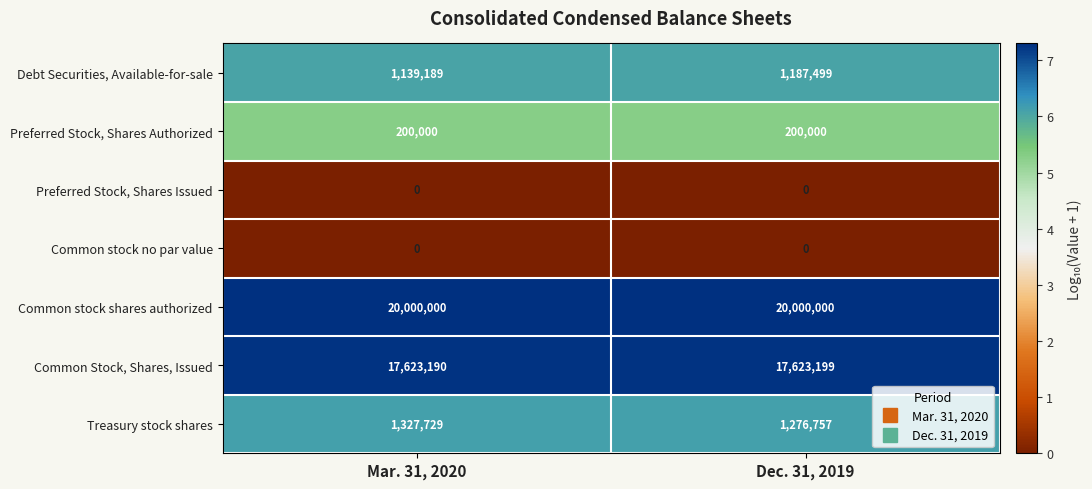

Reading left to right, transcribe all the data shown in this chart.

Debt Securities, Available-for-sale: Mar. 31, 2020=1139189	Dec. 31, 2019=1187499
Preferred Stock, Shares Authorized: Mar. 31, 2020=200000	Dec. 31, 2019=200000
Preferred Stock, Shares Issued: Mar. 31, 2020=0	Dec. 31, 2019=0
Common stock no par value: Mar. 31, 2020=0	Dec. 31, 2019=0
Common stock shares authorized: Mar. 31, 2020=20000000	Dec. 31, 2019=20000000
Common Stock, Shares, Issued: Mar. 31, 2020=17623190	Dec. 31, 2019=17623199
Treasury stock shares: Mar. 31, 2020=1327729	Dec. 31, 2019=1276757